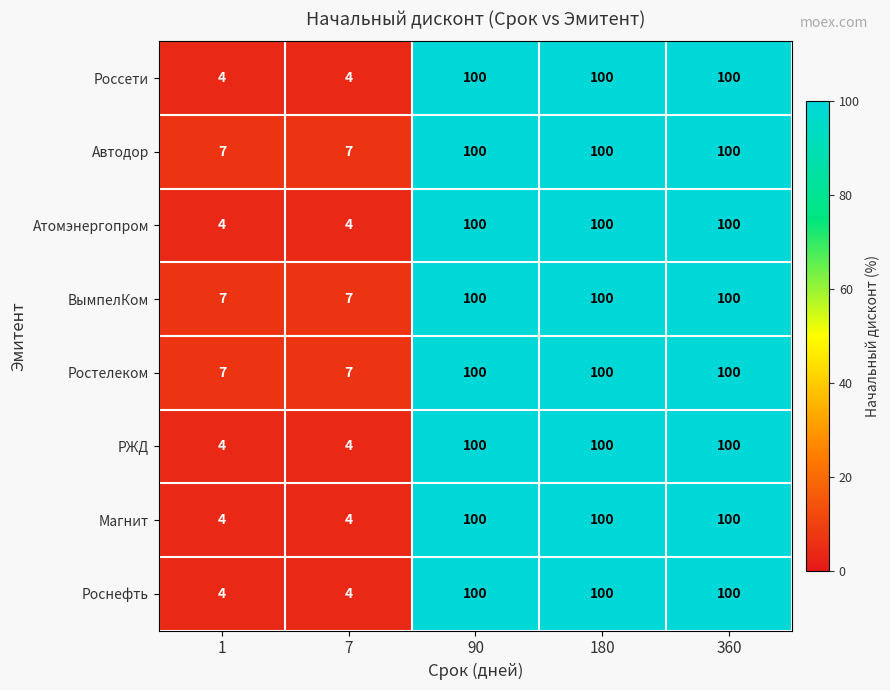

True or false: Автодор has a value of 100 at 90.

True